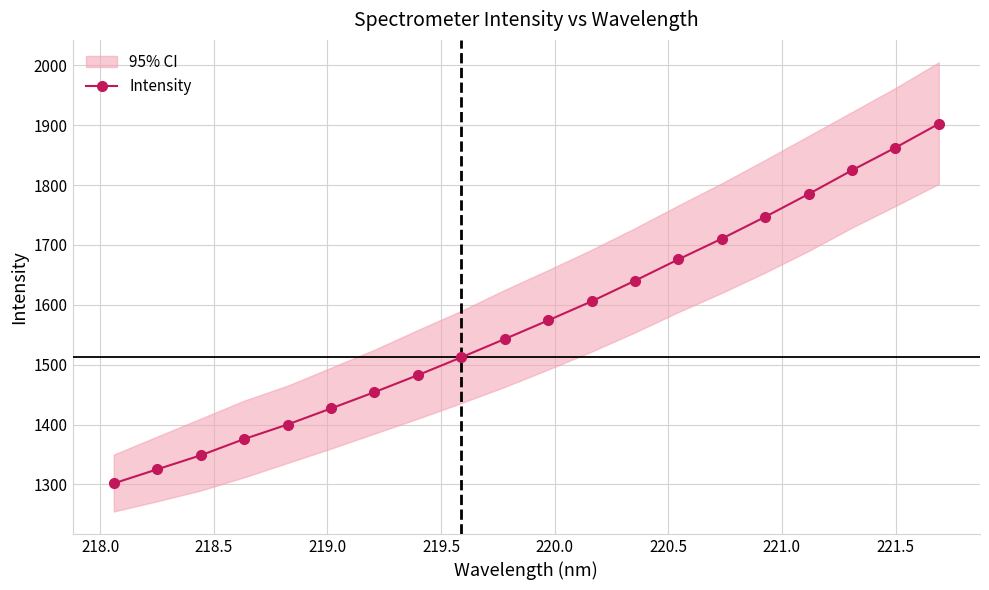

What is the highest value of the Intensity series?

1902.3